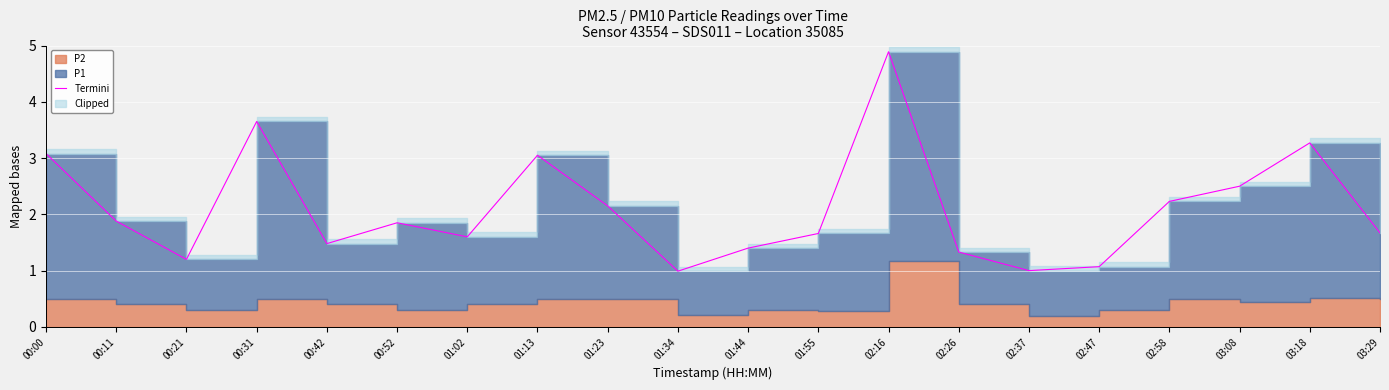

What is the value of the 8th point from the left?

3.0